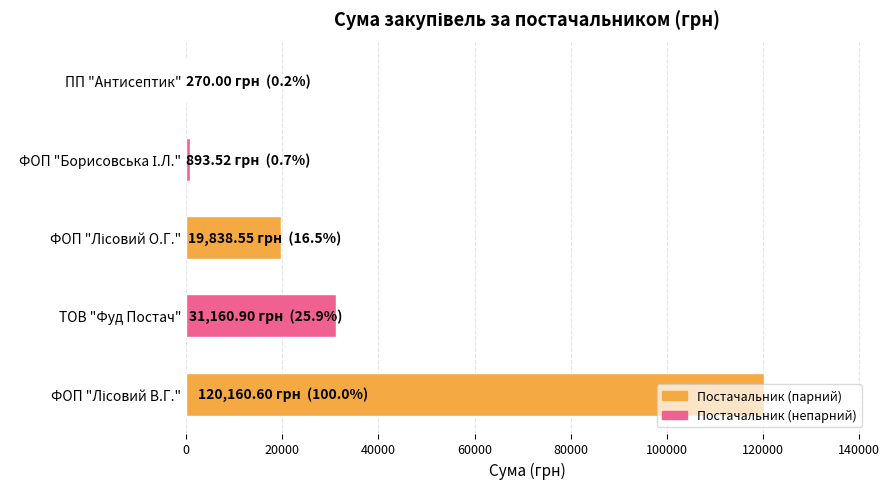

What is the maximum value shown in the chart?

120160.6